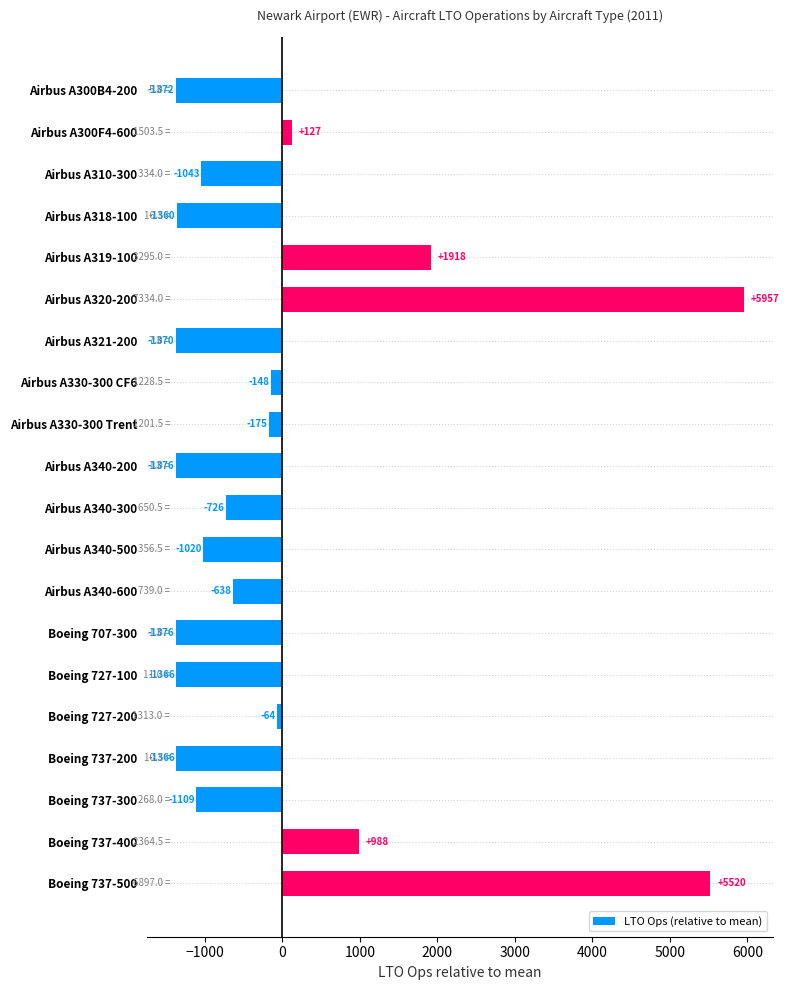

Where is the data nearest to the value 2290?

Airbus A319-100